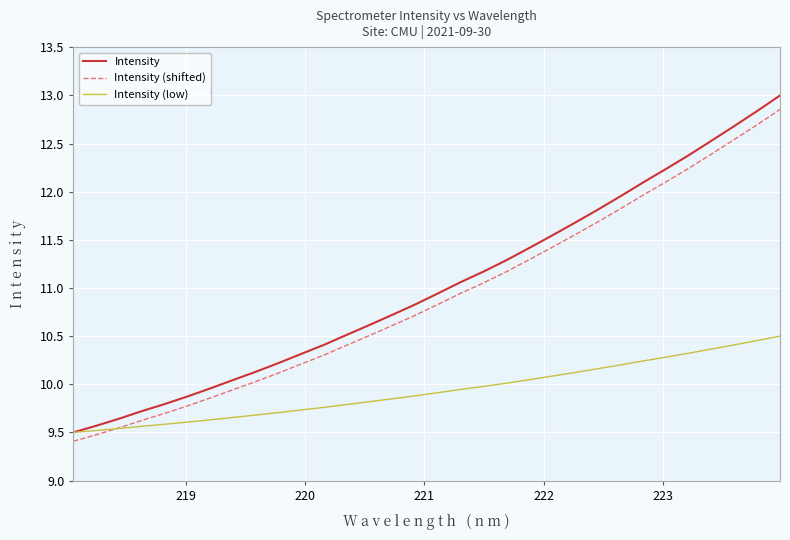

Which series has the widest spread of values?

Intensity